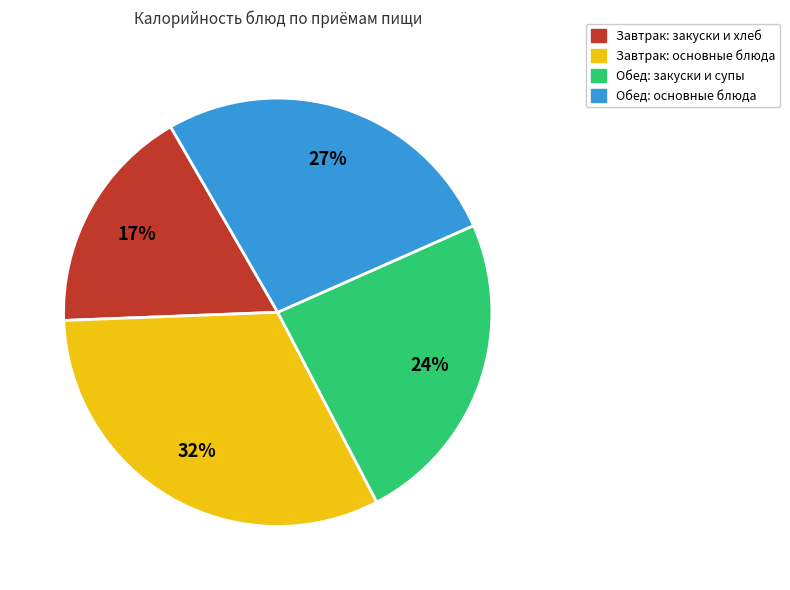

How many segments does this pie chart have?

4